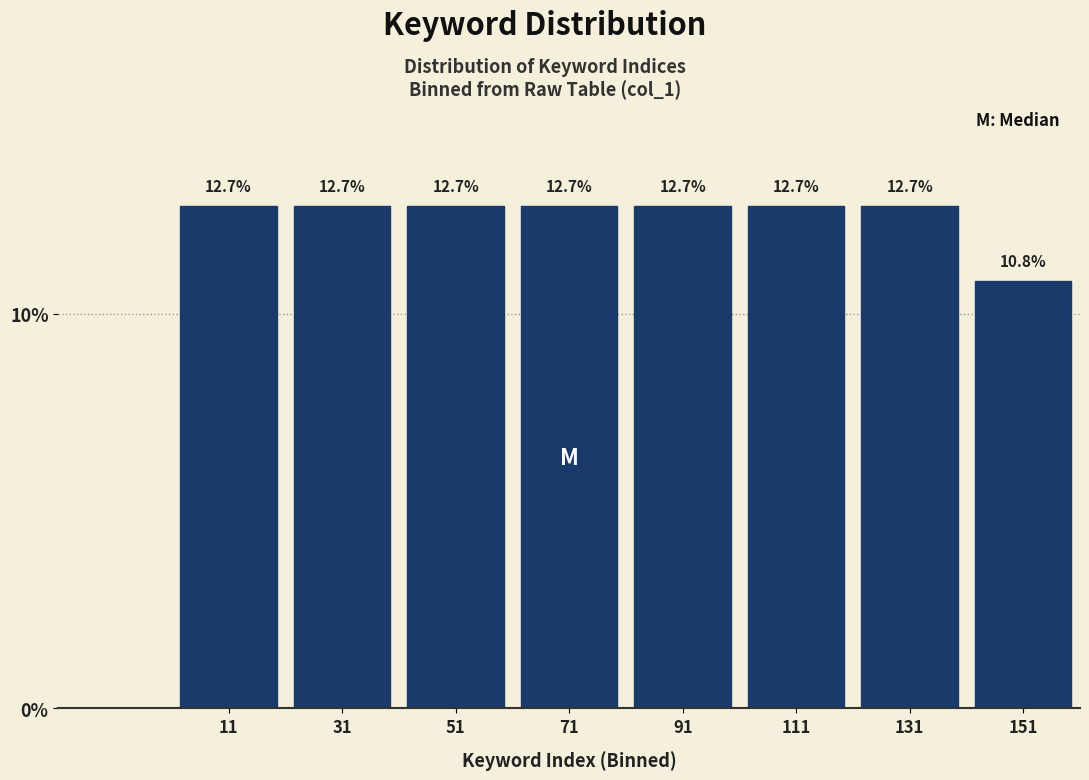

How tall is the bar that spans 141 to 161 on the x-axis? The bar edges are not printed on the chart, so give them approximately, as read against the axis.

10.8